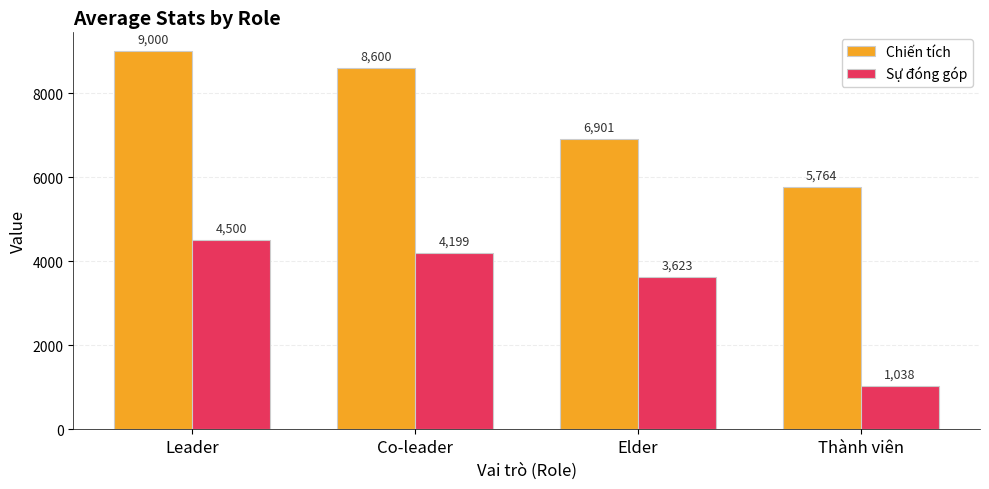

At which category does the chart reach its peak across all series?

Leader